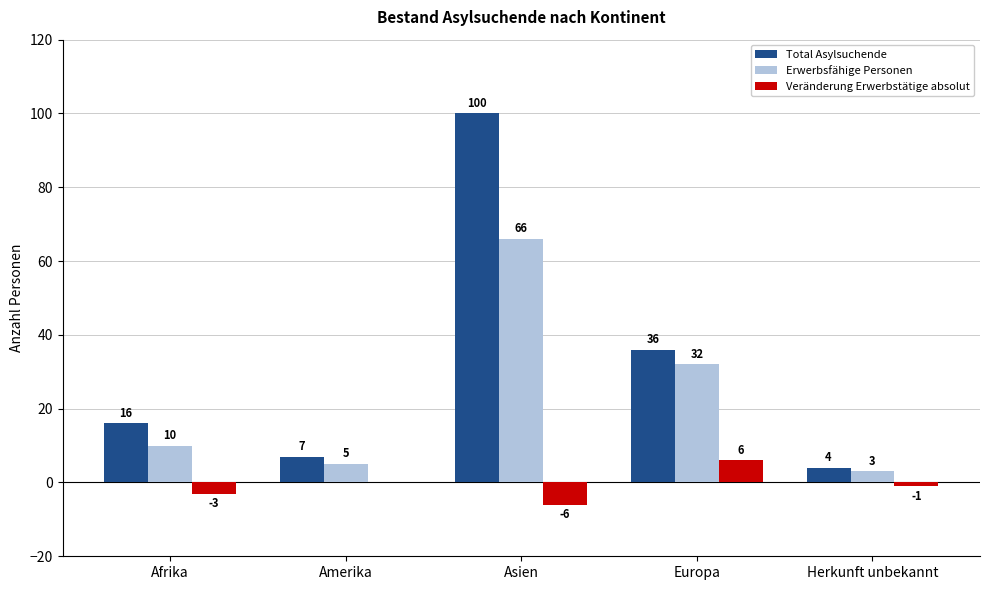

True or false: Total Asylsuchende has a value of 4 at Herkunft unbekannt.

True